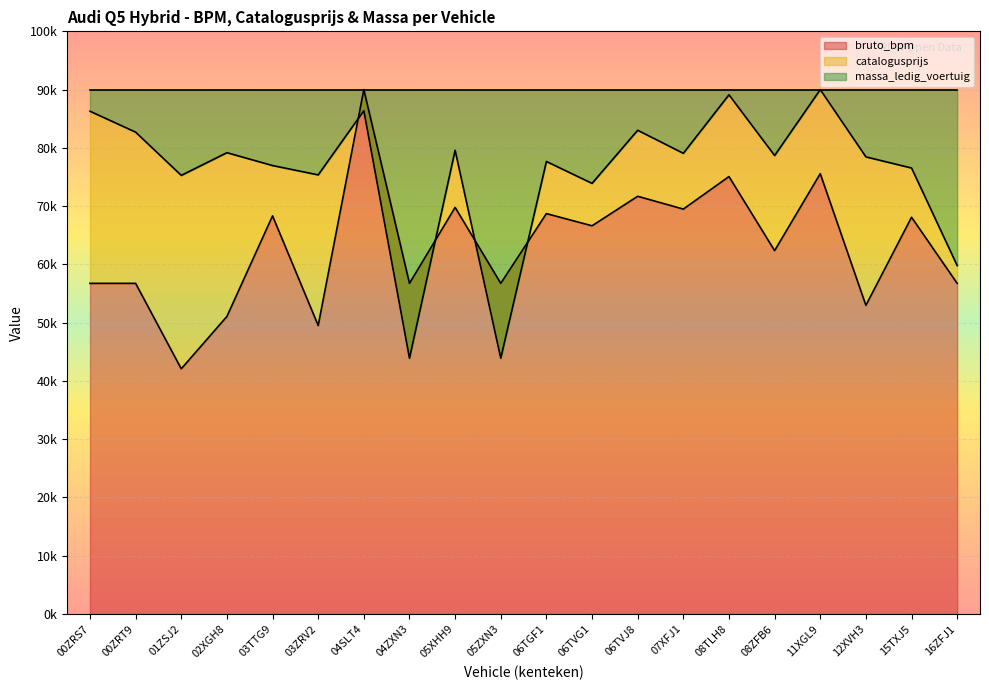

Between 00ZRS7 and 03TTG9, which series saw the biggest shift?

bruto_bpm